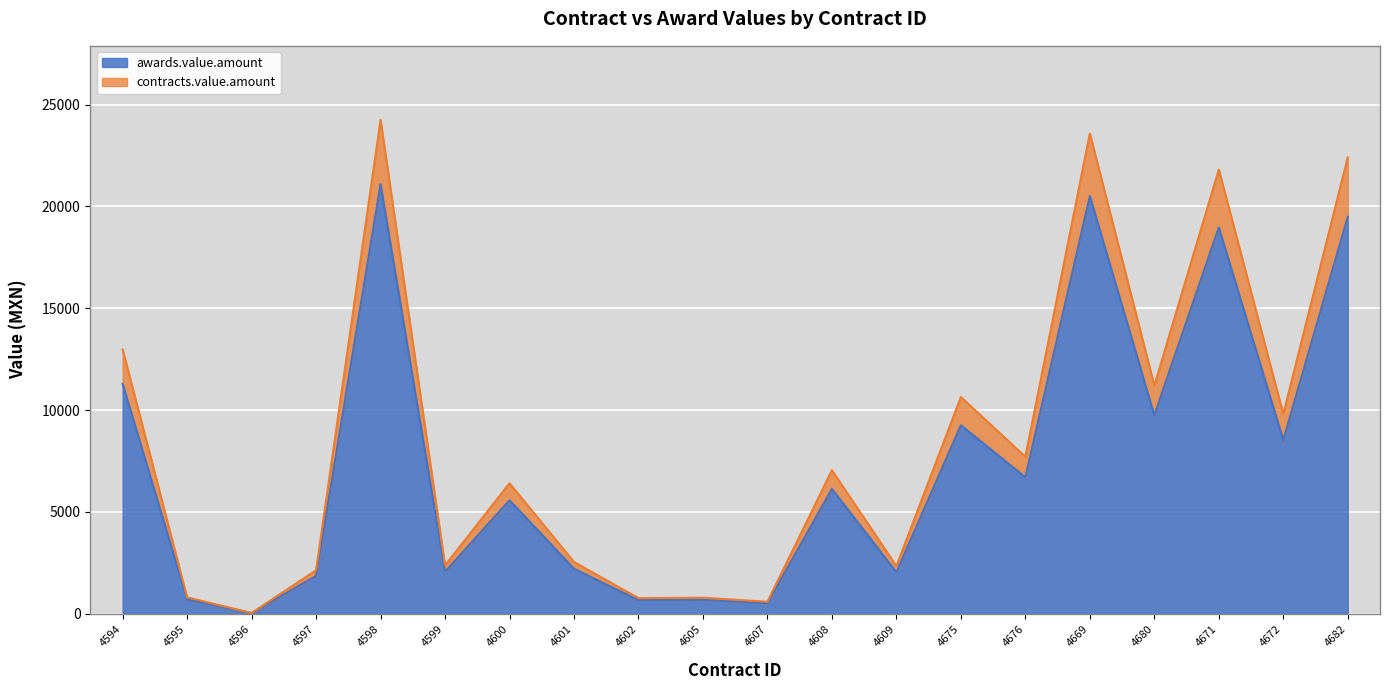

Is the value of contracts.value.amount at 4599 greater than the value of awards.value.amount at 4675?

No